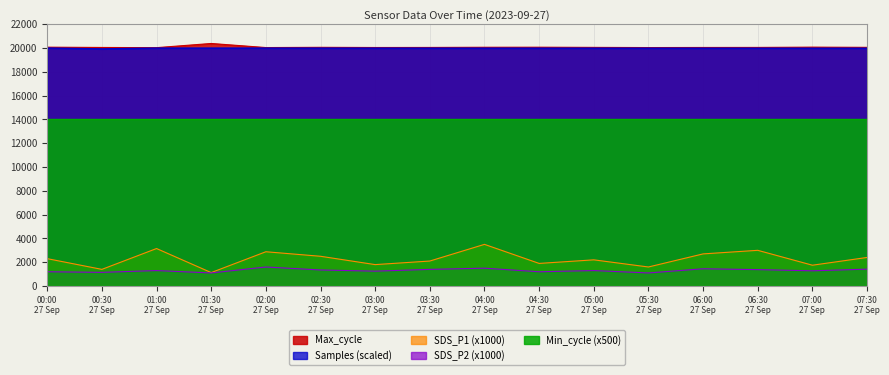

What is the minimum value for SDS_P1 (x1000)?

1130.0